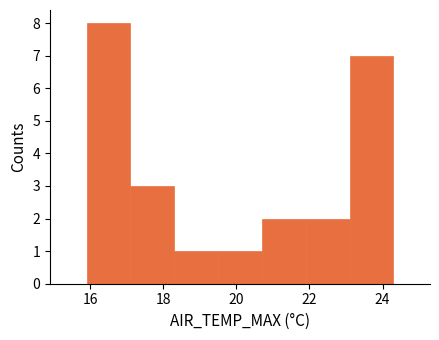

Reading left to right, transcribe this chart: for each bar, give the range it covers on the x-axis and its height. Neither the bar edges nor the heights are printed on the chart, so give them approximately, as read against the axes.

15.9 to 17.1: 8
17.1 to 18.3: 3
18.3 to 19.5: 1
19.5 to 20.7: 1
20.7 to 21.9: 2
21.9 to 23.1: 2
23.1 to 24.3: 7